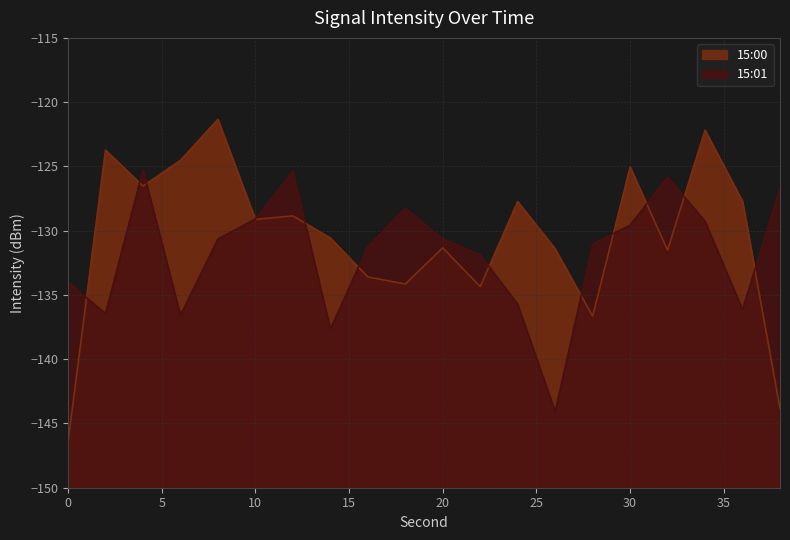

Is the value of 15:00 at 8 greater than the value of 15:01 at 36?

Yes